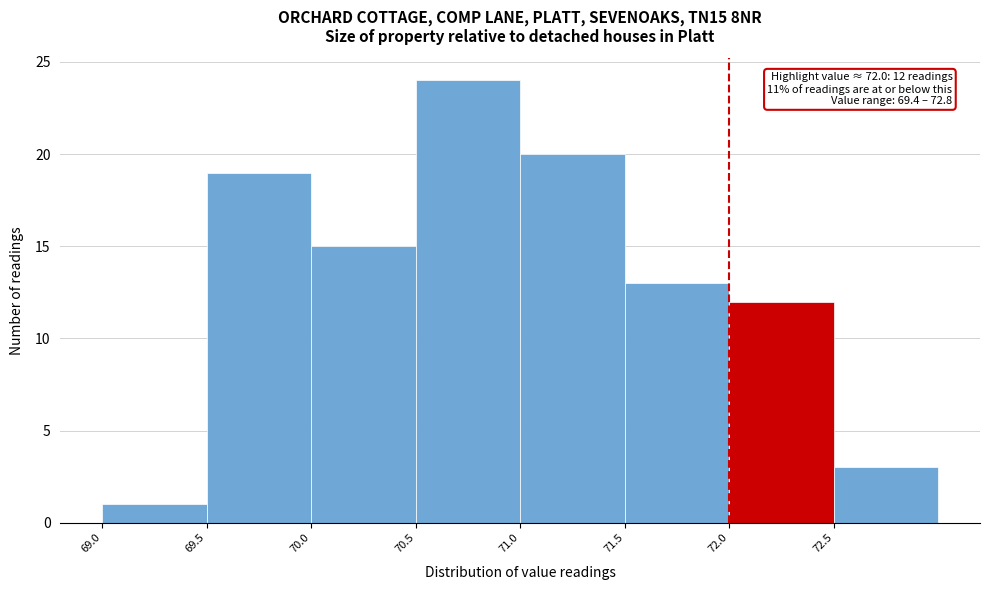

Over which range of the x-axis is the bar tallest?

70.5 to 71.0